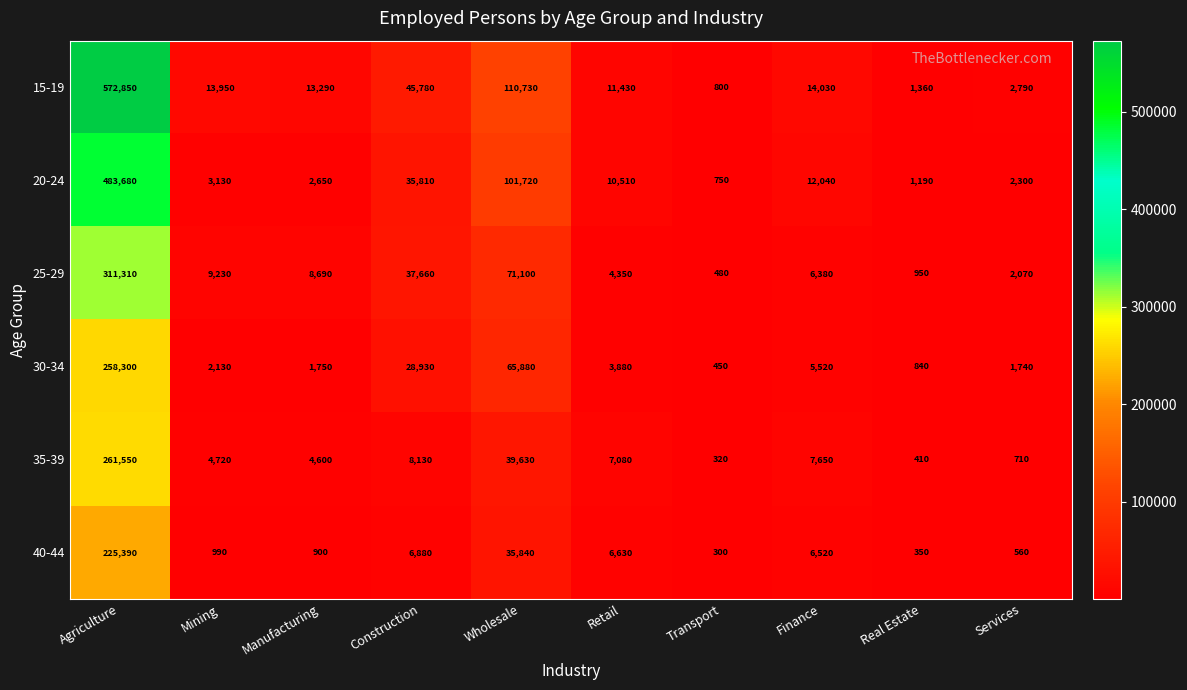

At how many categories does at least one series exceed 543705?

1